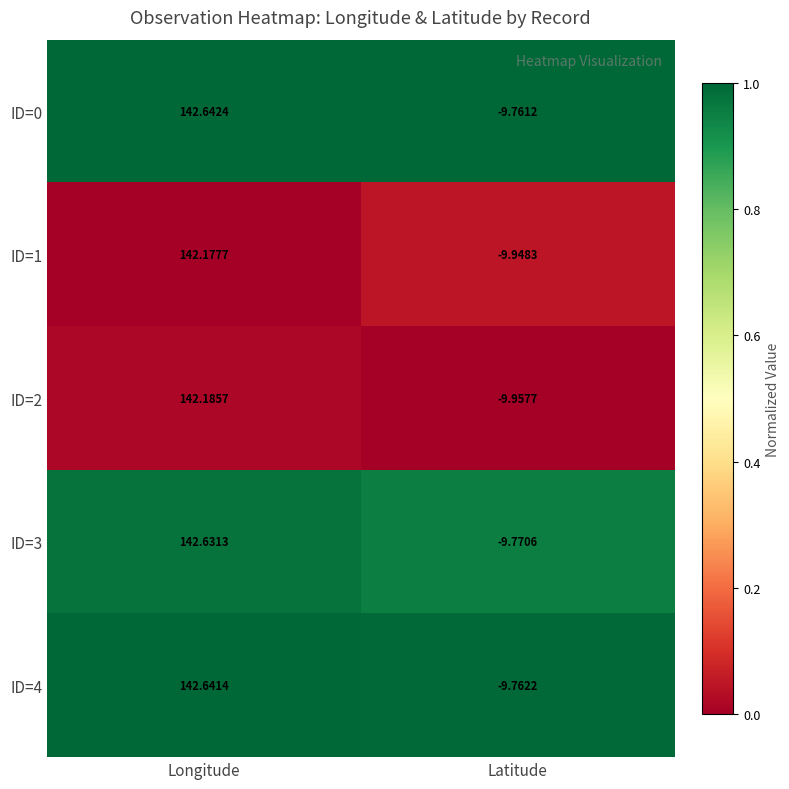

At which category is the sum across all series the highest?

Longitude